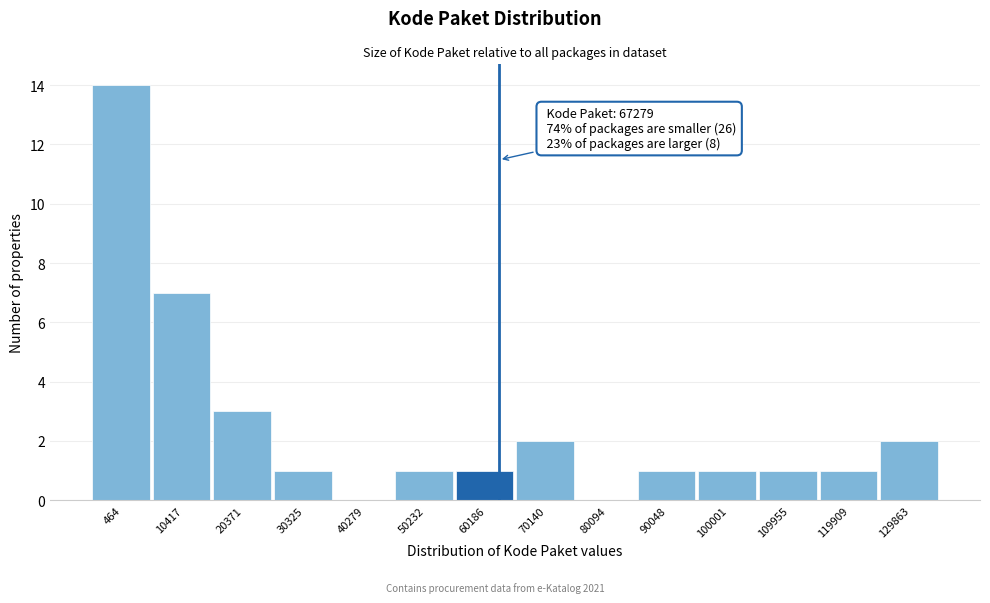

Reading left to right, list all the values displayed in this chart.

464=14	10417=7	20371=3	30325=1	40279=0	50232=1	60186=1	70140=2	80094=0	90048=1	100001=1	109955=1	119909=1	129863=2